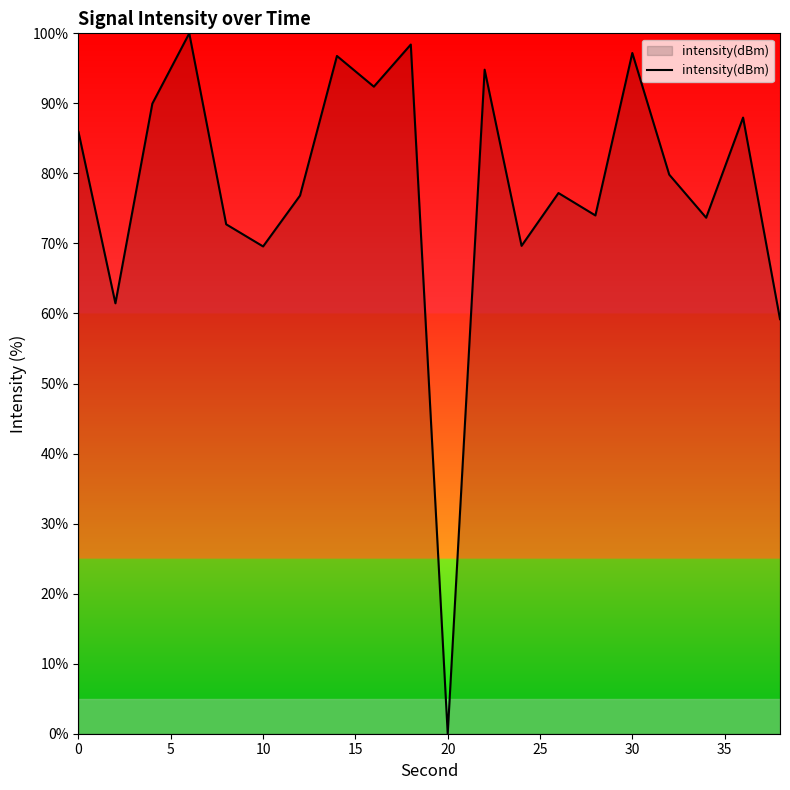

How many lines are shown in the chart?

1